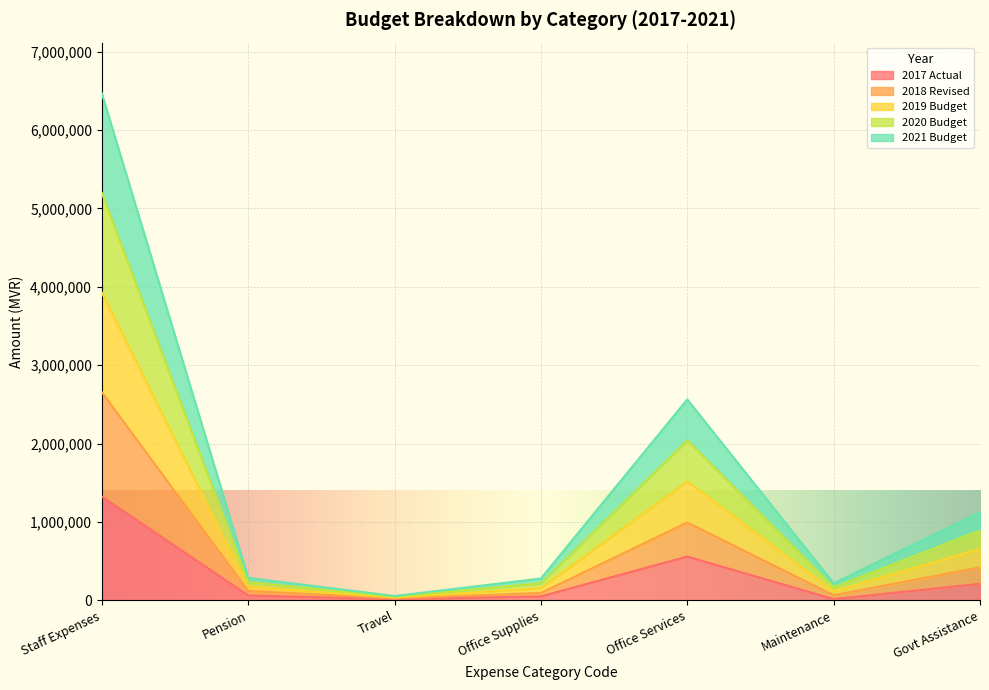

Which series has the largest total across all categories?

2019 Budget